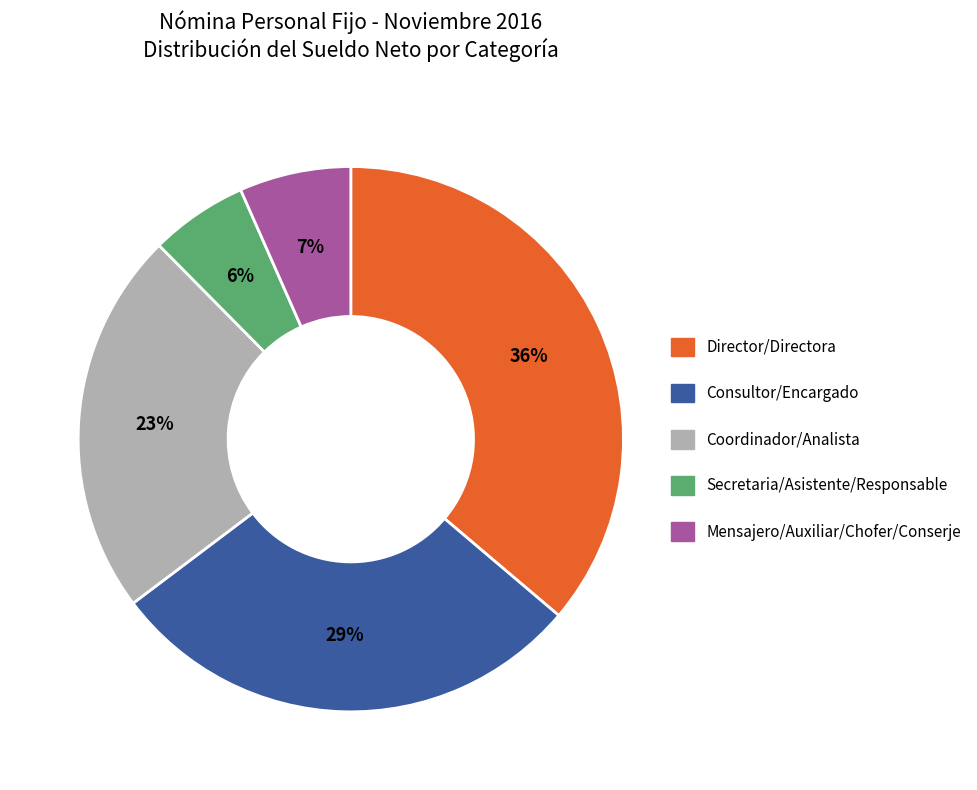

Does any single category account for the majority?

No